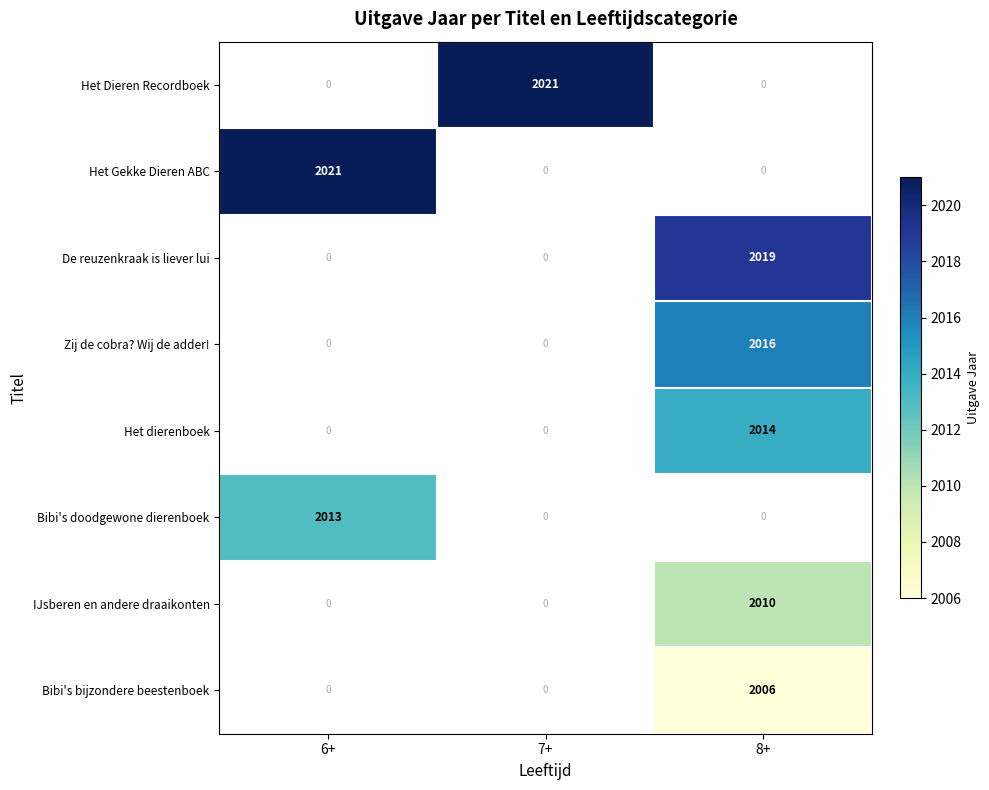

The value of IJsberen en andere draaikonten at 8+ is 2010. True or false?

True